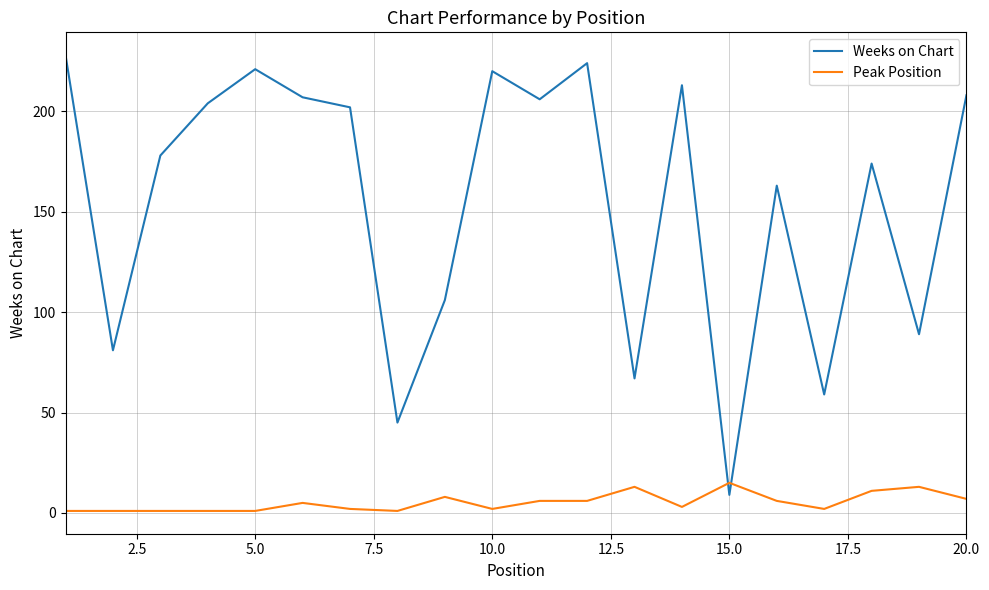

Does the chart have visible grid lines?

Yes